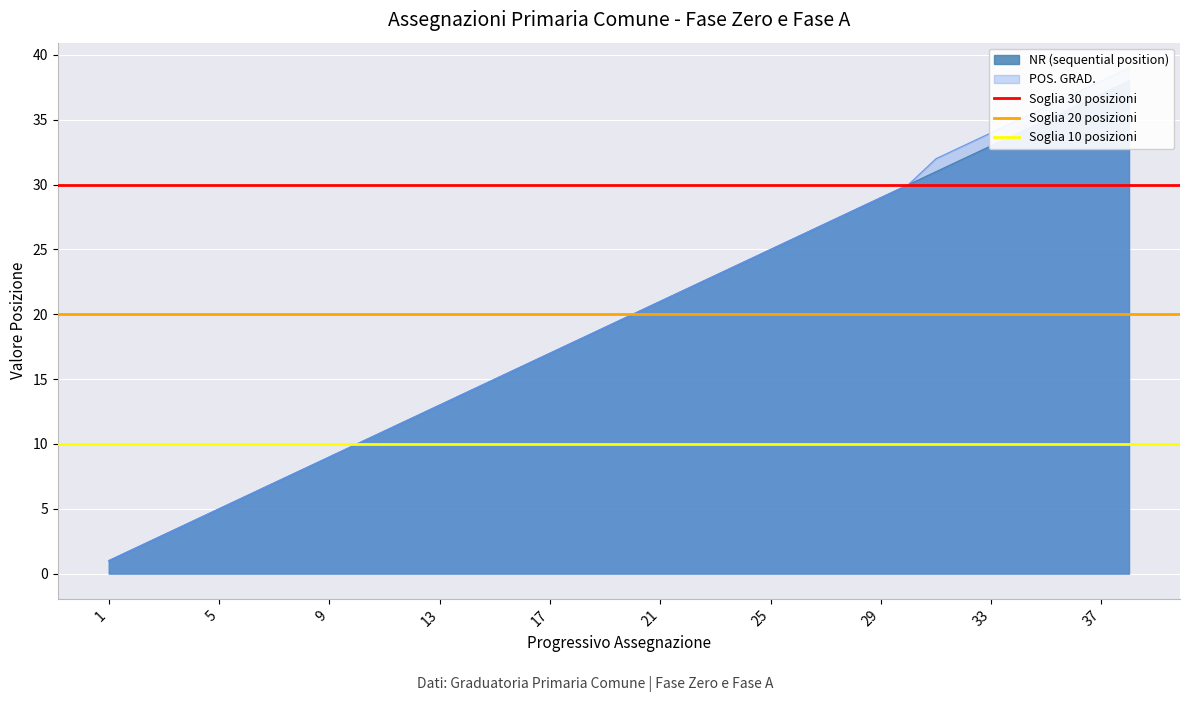

Between 5 and 1, which is larger?

5